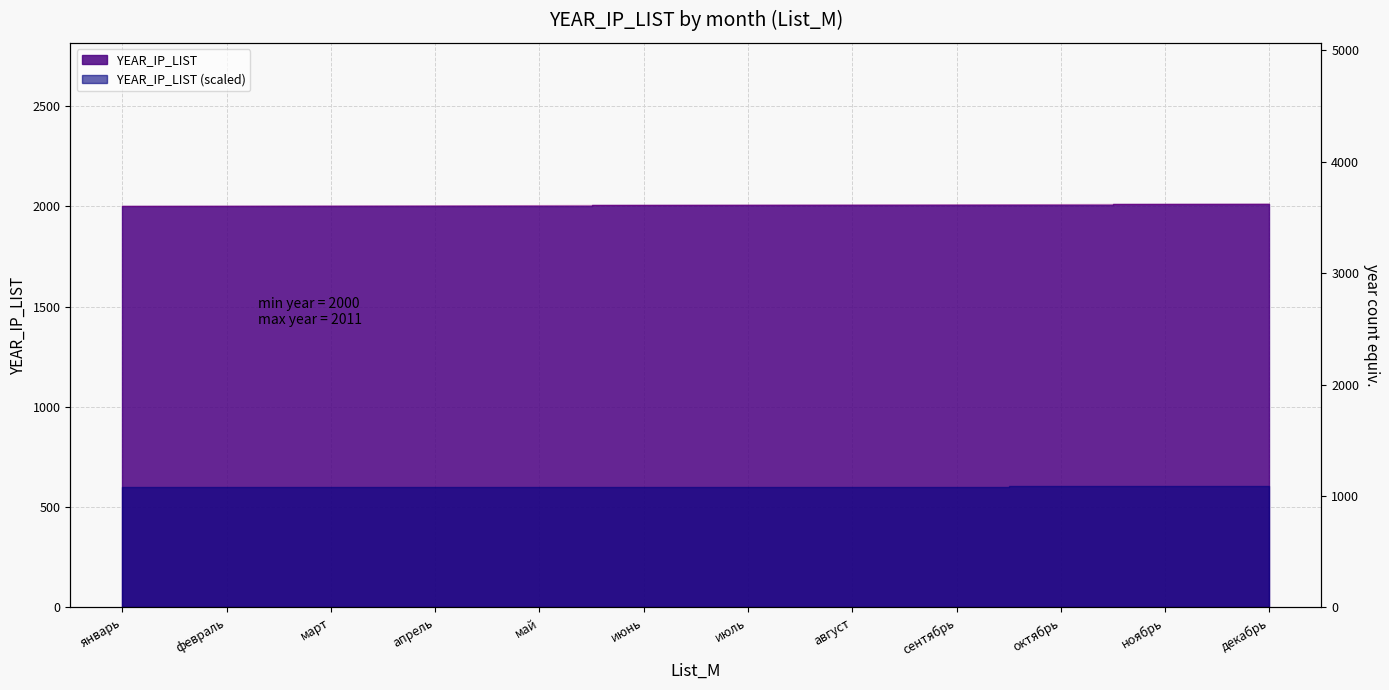

What is the sum of the values at июнь and февраль?

4006